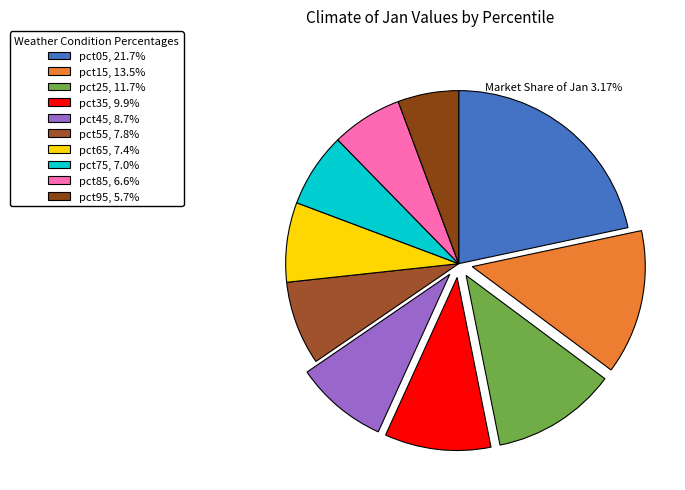

How many segments does this pie chart have?

10